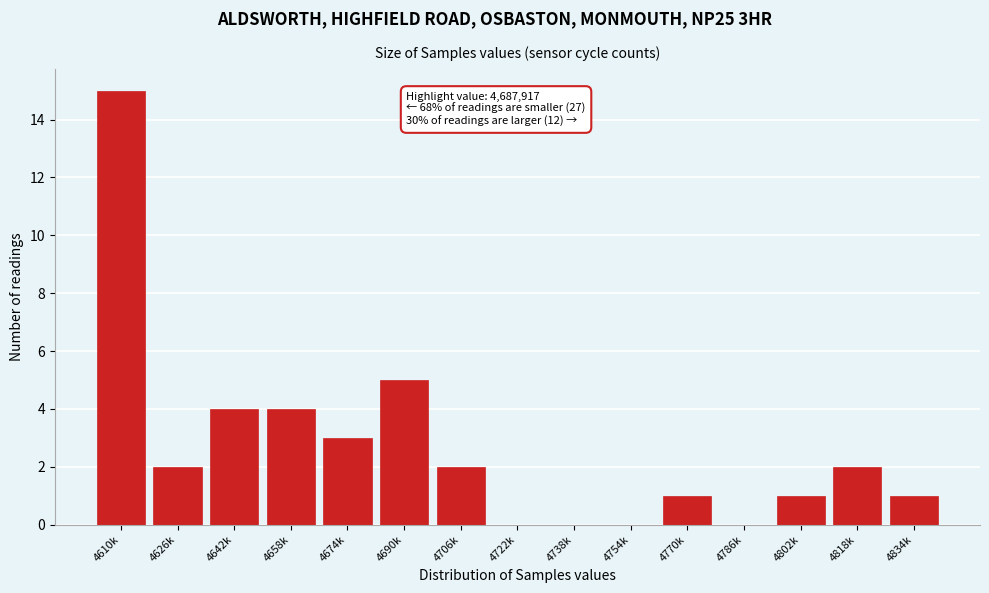

Reading right to left, transcribe all the data shown in this chart.

4834k=1	4818k=2	4802k=1	4786k=0	4770k=1	4754k=0	4738k=0	4722k=0	4706k=2	4690k=5	4674k=3	4658k=4	4642k=4	4626k=2	4610k=15